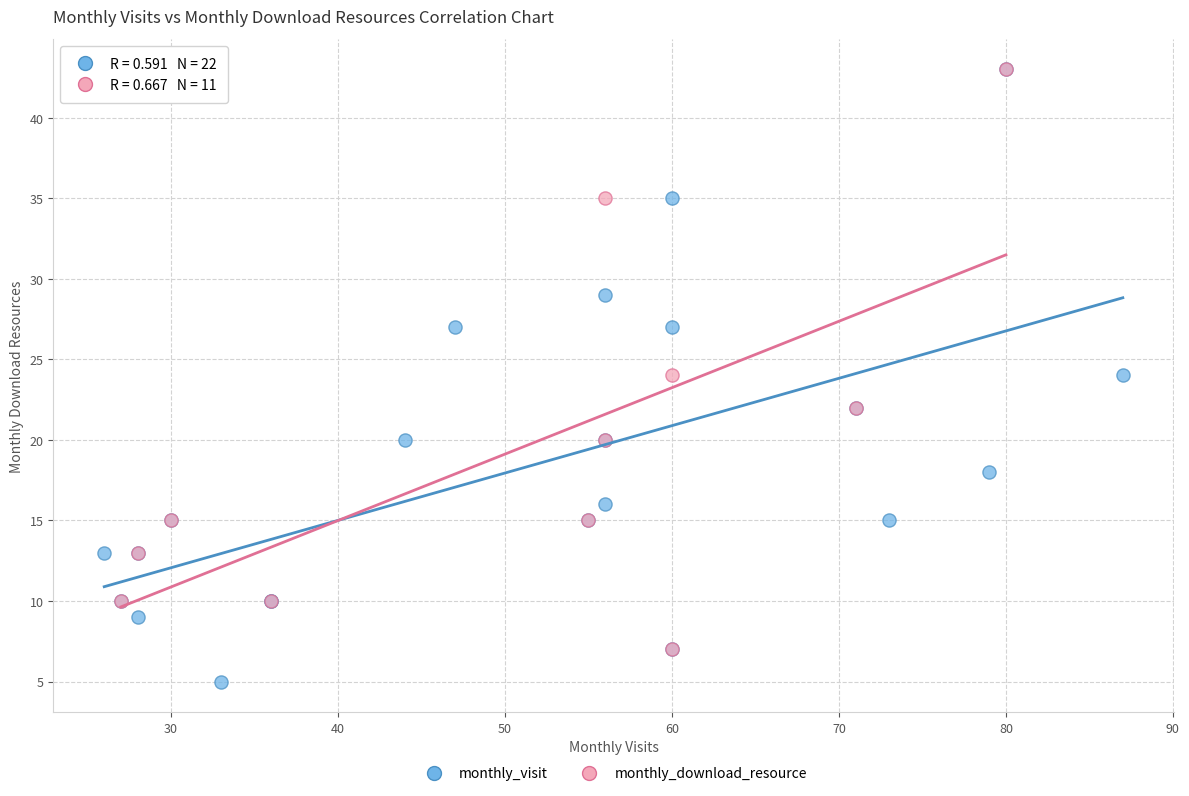

Which series contains the lowest Y value?

monthly_visit